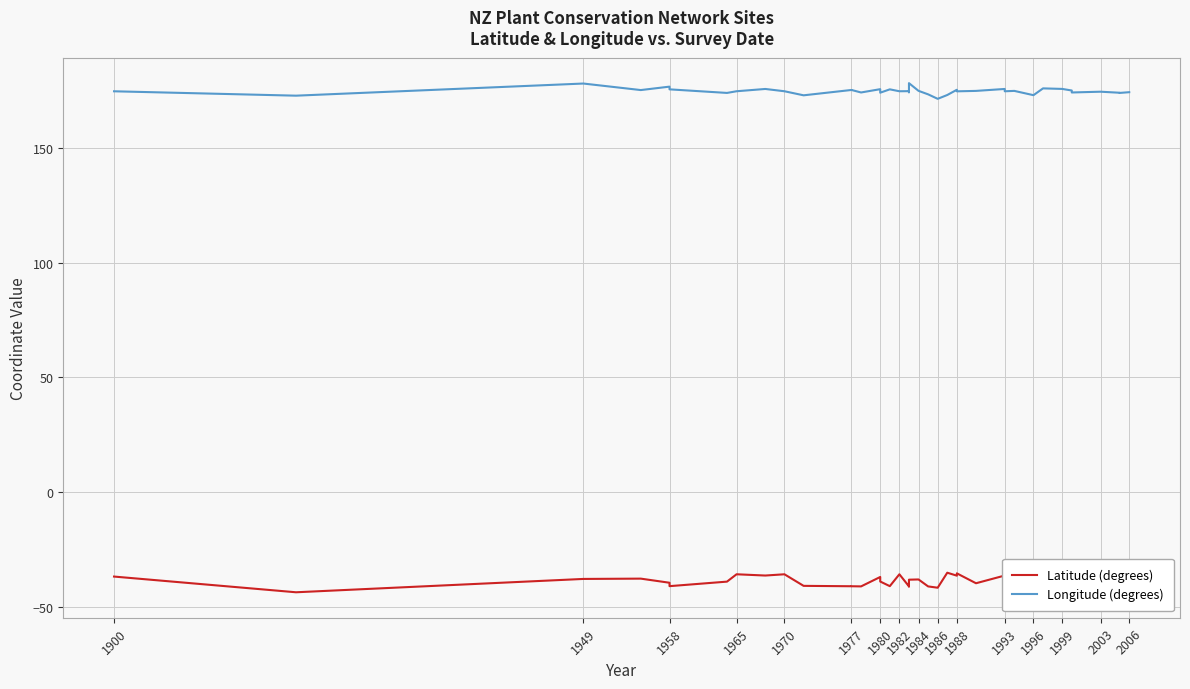

How many values in the Longitude (degrees) series are below 174?

6